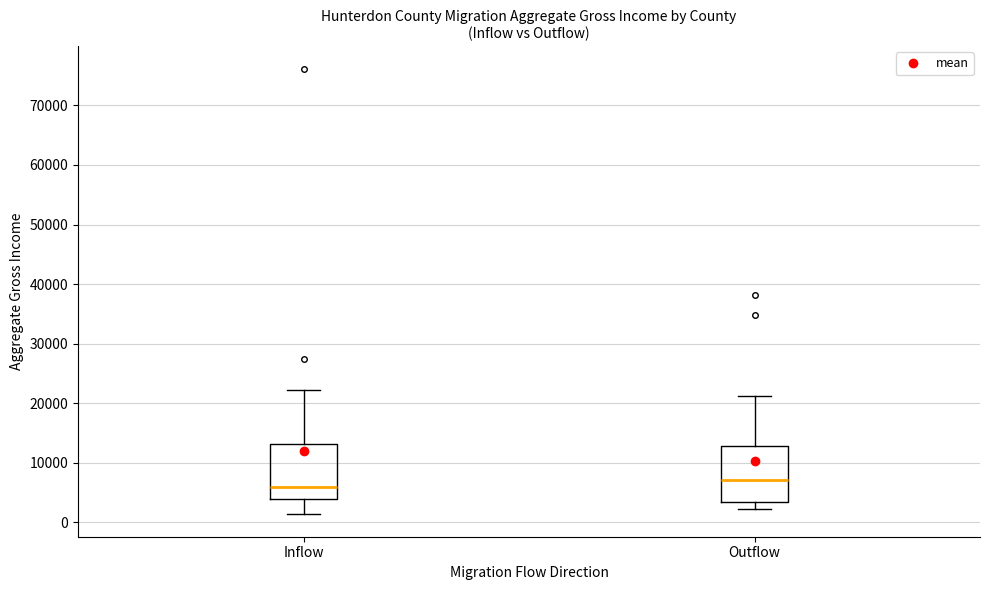

Reading left to right, transcribe this box plot: for each box, give where its median line is, the range the box spans, and where its two whiskers end, as read against the y-axis. The values are not printed on the chart, so give them approximately, as read against the axis.

Inflow: median 6000, box 4000 to 13000, whiskers 1000 to 22000
Outflow: median 7000, box 3000 to 13000, whiskers 2000 to 21000